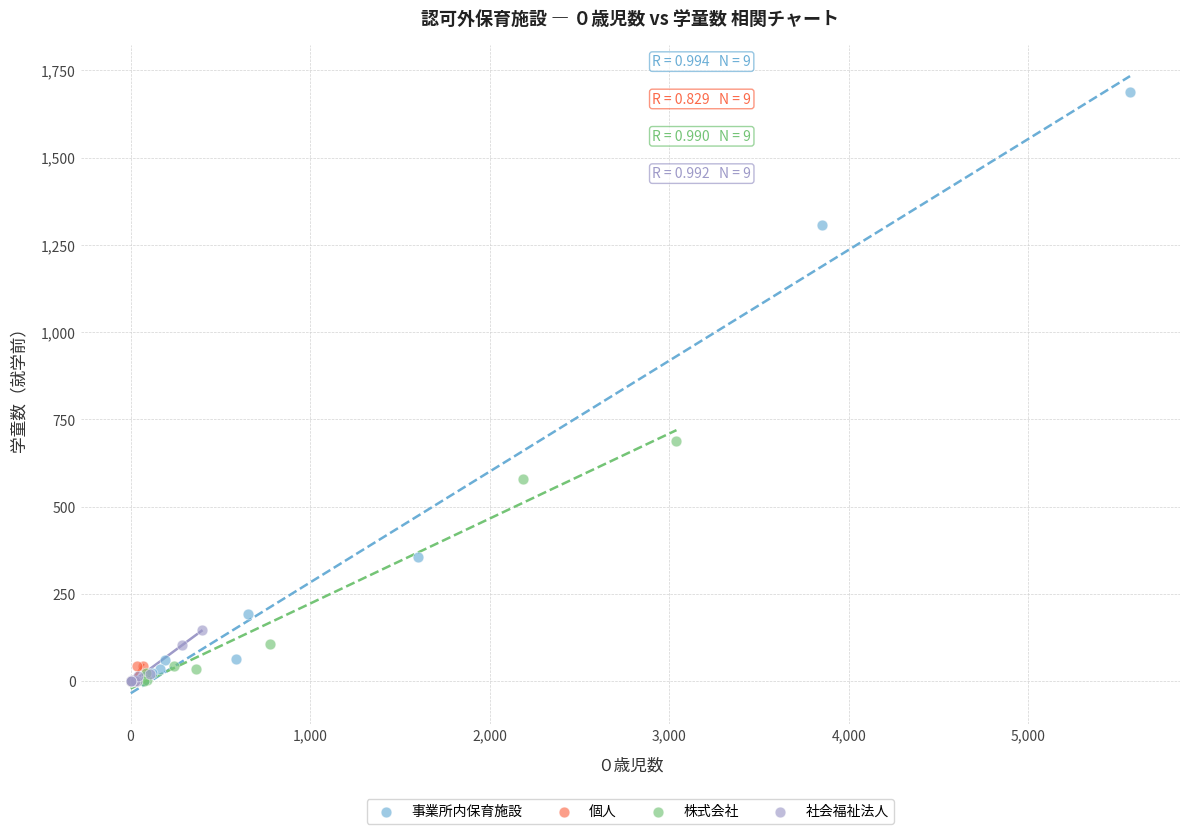

Which series has the largest Y range (max minus min)?

事業所内保育施設